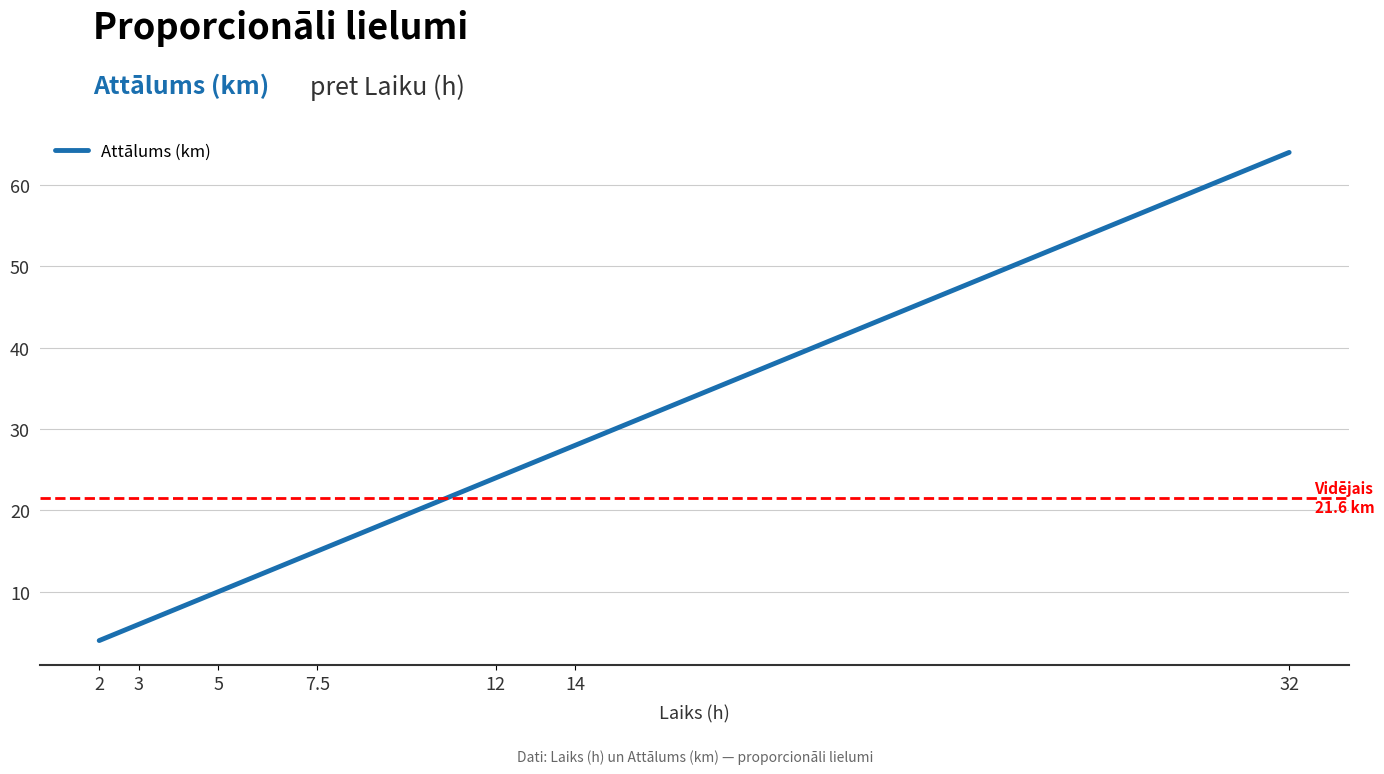

What is the sum of all values?

151